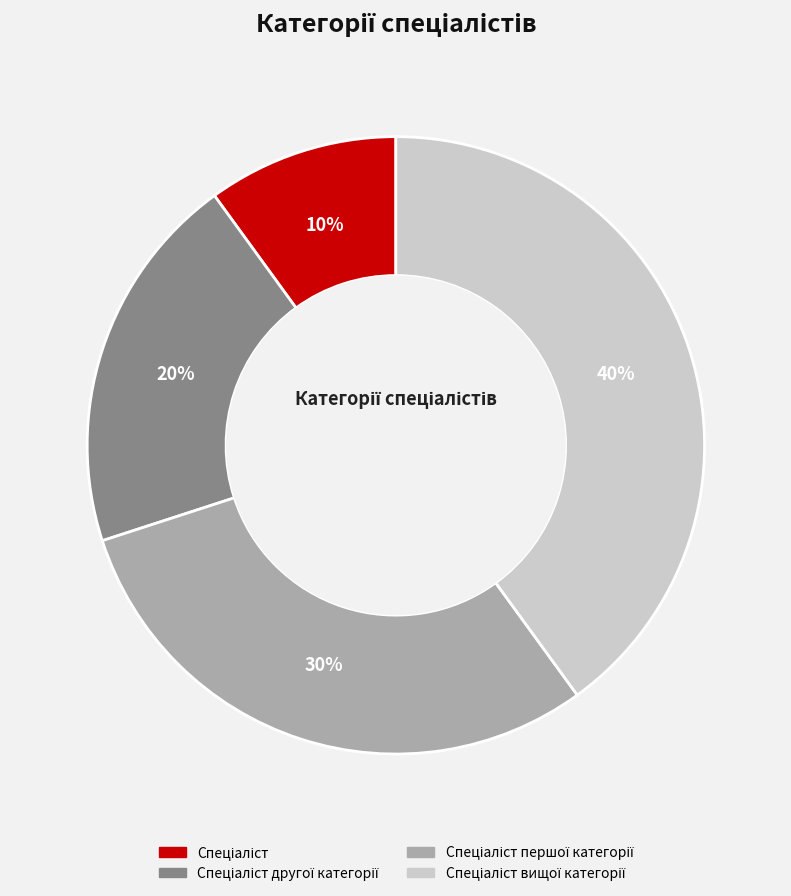

Is there a majority slice in this chart?

No